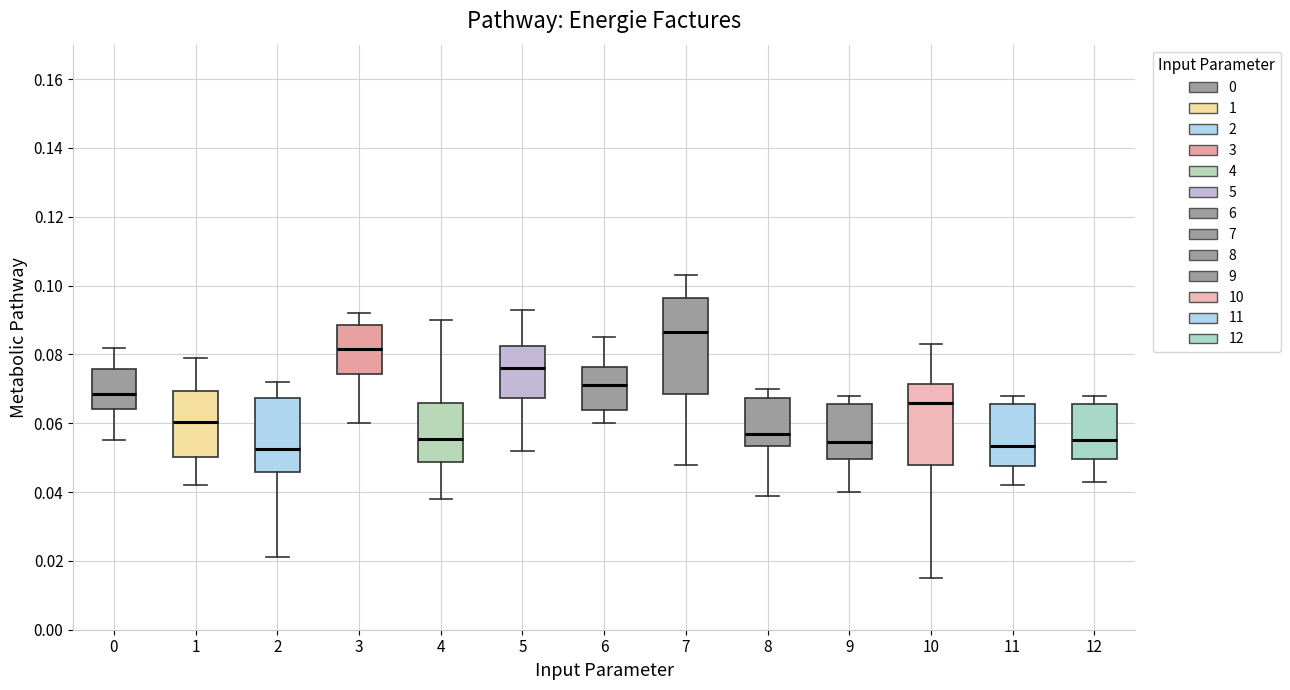

Reading left to right, read every box against the y-axis: the position of its median line, the range the box covers, and the ends of its whiskers. The values are not printed on the chart, so give them approximately, as read against the axis.

0: median 0.068, box 0.064 to 0.076, whiskers 0.056 to 0.082
1: median 0.060, box 0.050 to 0.070, whiskers 0.042 to 0.080
2: median 0.052, box 0.046 to 0.068, whiskers 0.022 to 0.072
3: median 0.082, box 0.074 to 0.088, whiskers 0.060 to 0.092
4: median 0.056, box 0.048 to 0.066, whiskers 0.038 to 0.090
5: median 0.076, box 0.068 to 0.082, whiskers 0.052 to 0.094
6: median 0.072, box 0.064 to 0.076, whiskers 0.060 to 0.086
7: median 0.086, box 0.068 to 0.096, whiskers 0.048 to 0.104
8: median 0.058, box 0.054 to 0.068, whiskers 0.040 to 0.070
9: median 0.054, box 0.050 to 0.066, whiskers 0.040 to 0.068
10: median 0.066, box 0.048 to 0.072, whiskers 0.016 to 0.084
11: median 0.054, box 0.048 to 0.066, whiskers 0.042 to 0.068
12: median 0.056, box 0.050 to 0.066, whiskers 0.044 to 0.068